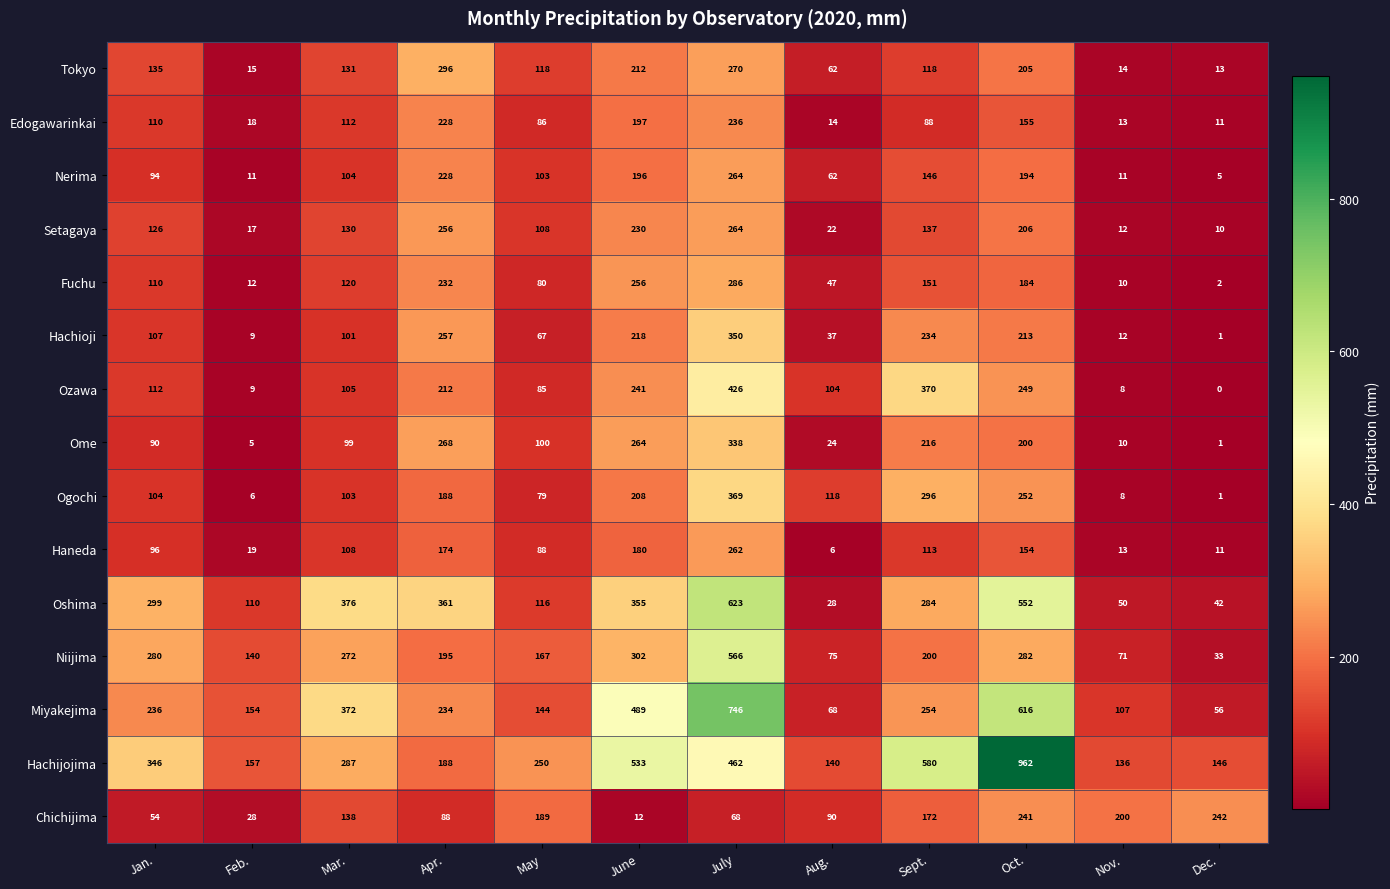

The Niijima series shows 167 at May. True or false?

True